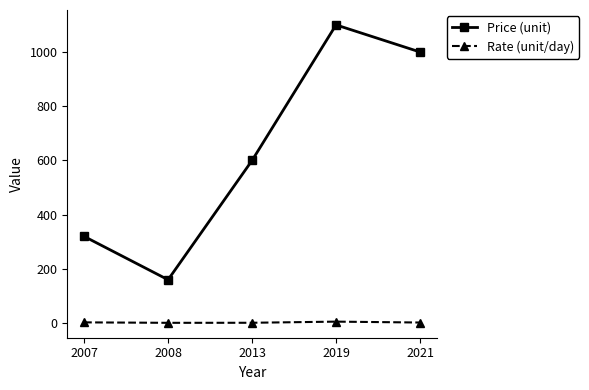

At which category is the sum across all series the highest?

2019